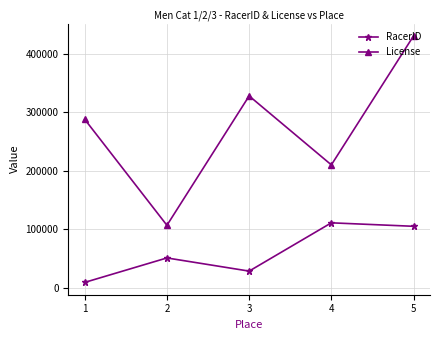

True or false: RacerID and License intersect in this chart.

False